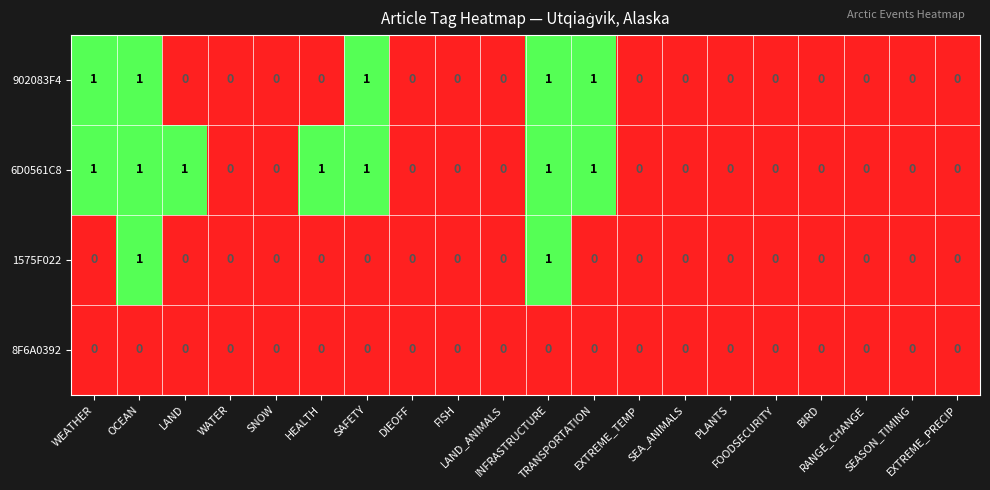

List the series in order of their overall mean, highest first.

6D0561C8, 902083F4, 1575F022, 8F6A0392